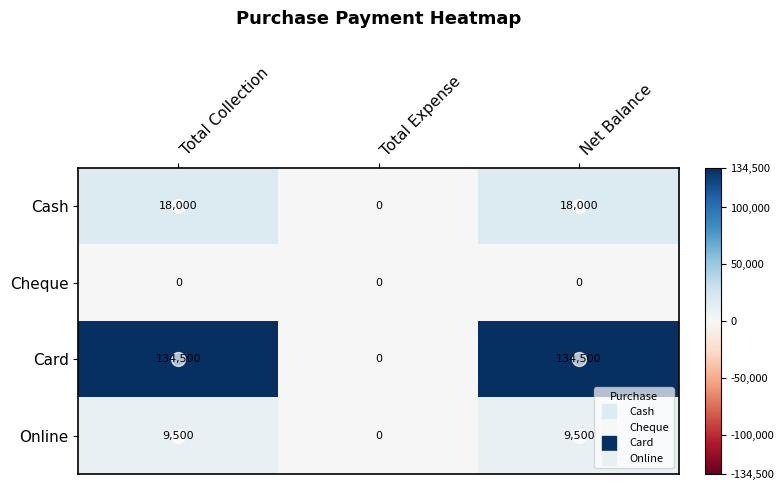

List the series in order of their peak value, highest first.

Card, Cash, Online, Cheque